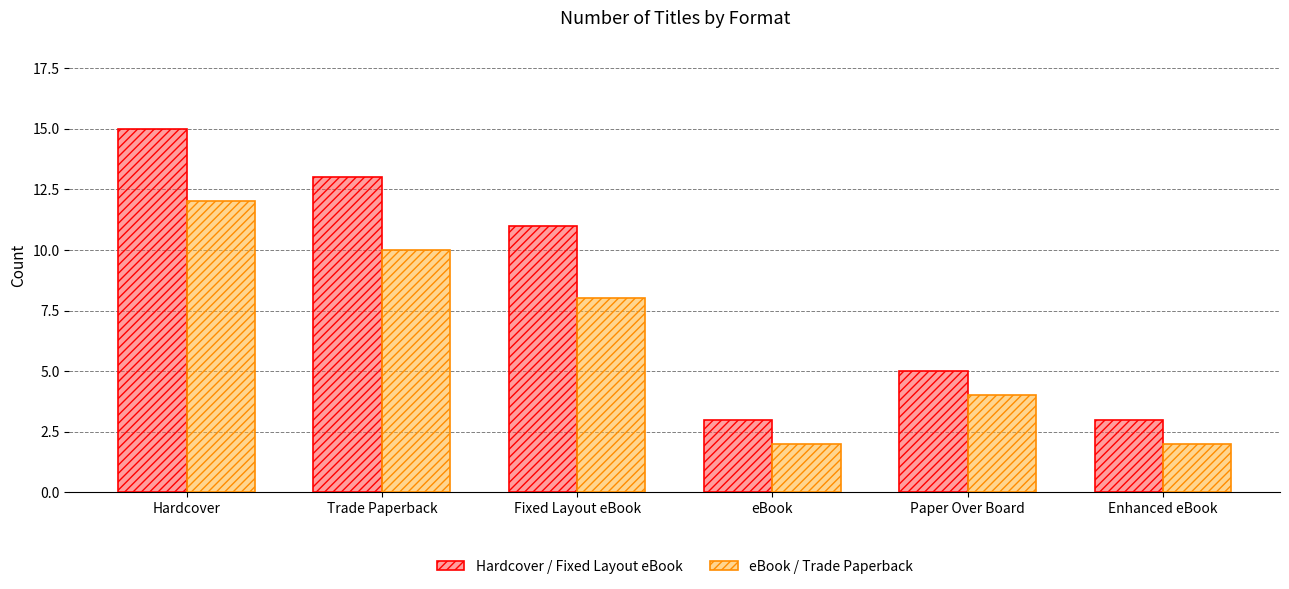

What is the spread (max minus min) of values at Trade Paperback?

3